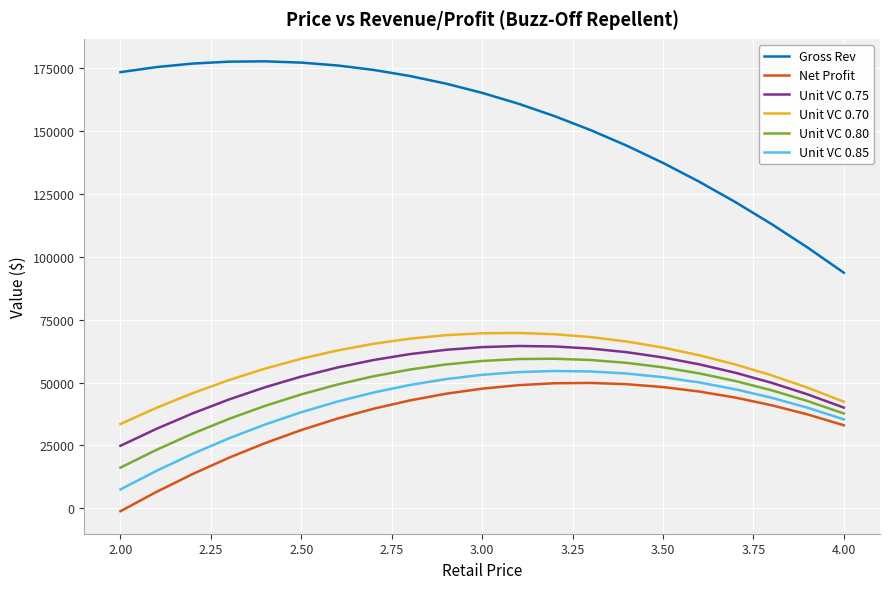

What is the maximum value for Unit VC 0.75?

64538.0